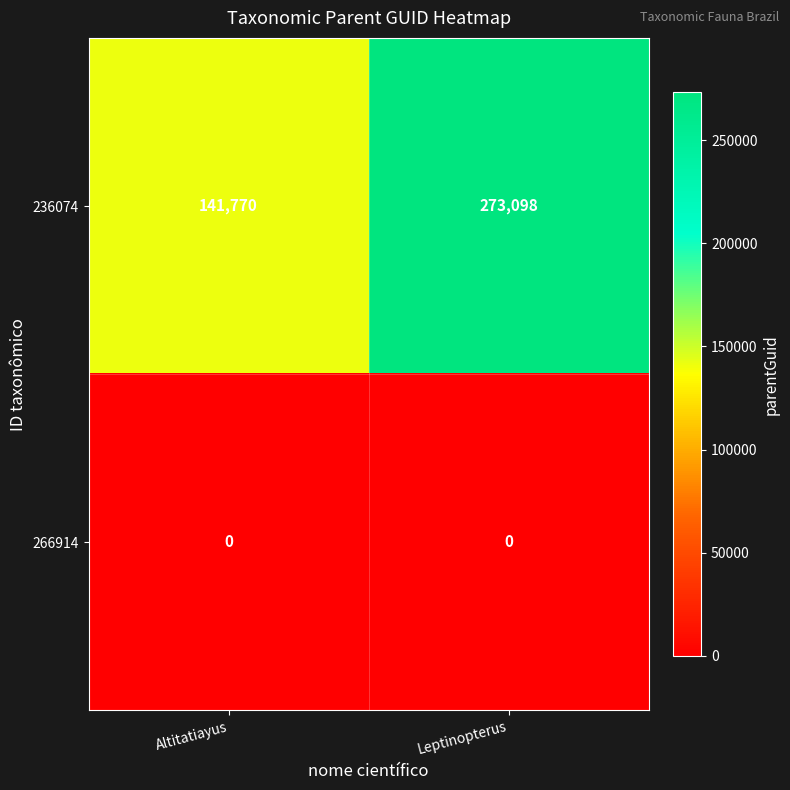

At Altitatiayus, list the series in order from largest to smallest.

236074, 266914